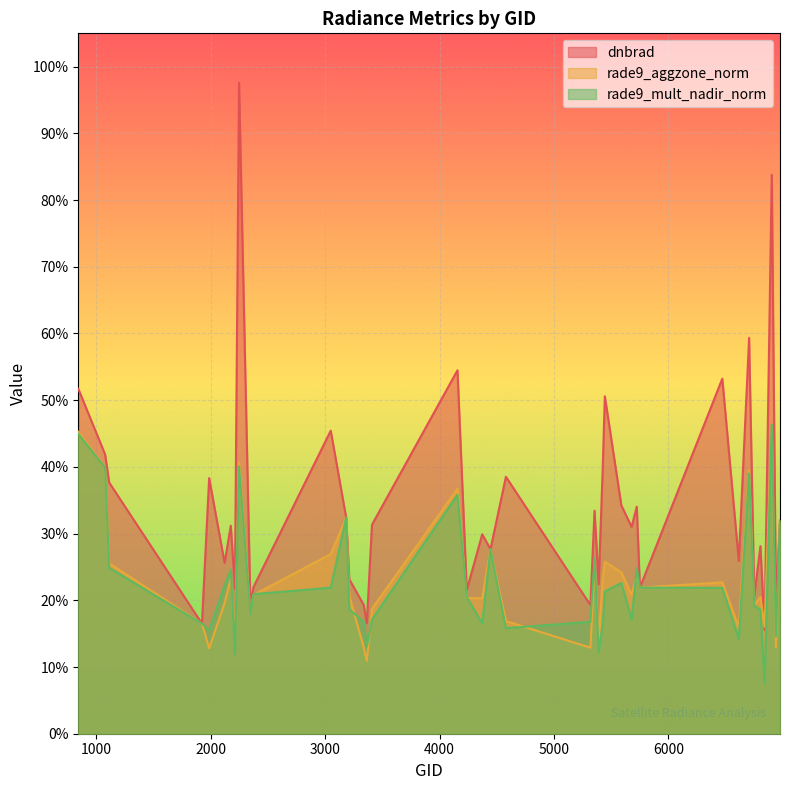

What is the difference between the second highest and second lowest values in the dnbrad series?

0.7